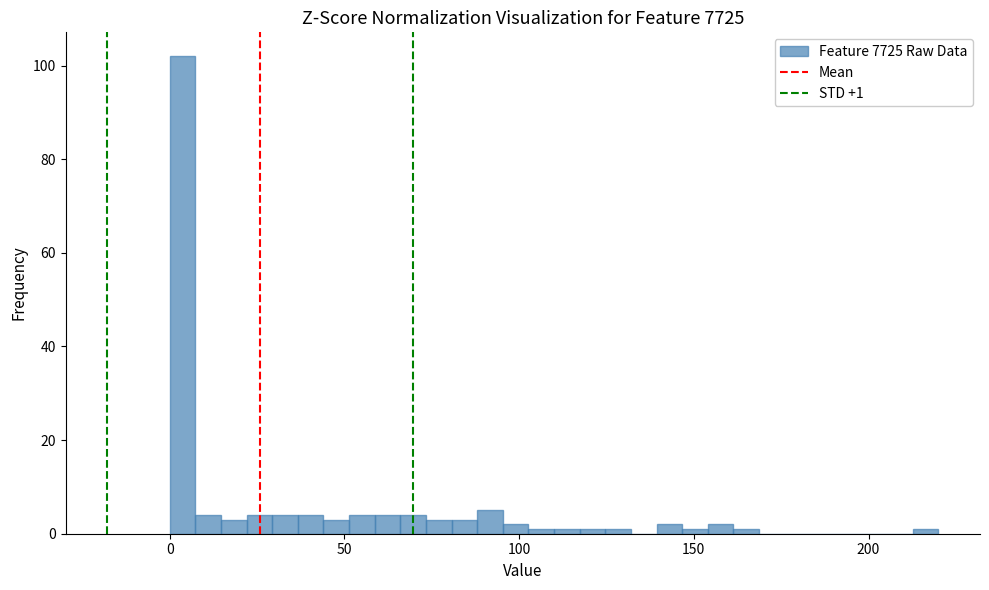

Read against the x-axis, roughly where is the centre of the tallest bar?

5